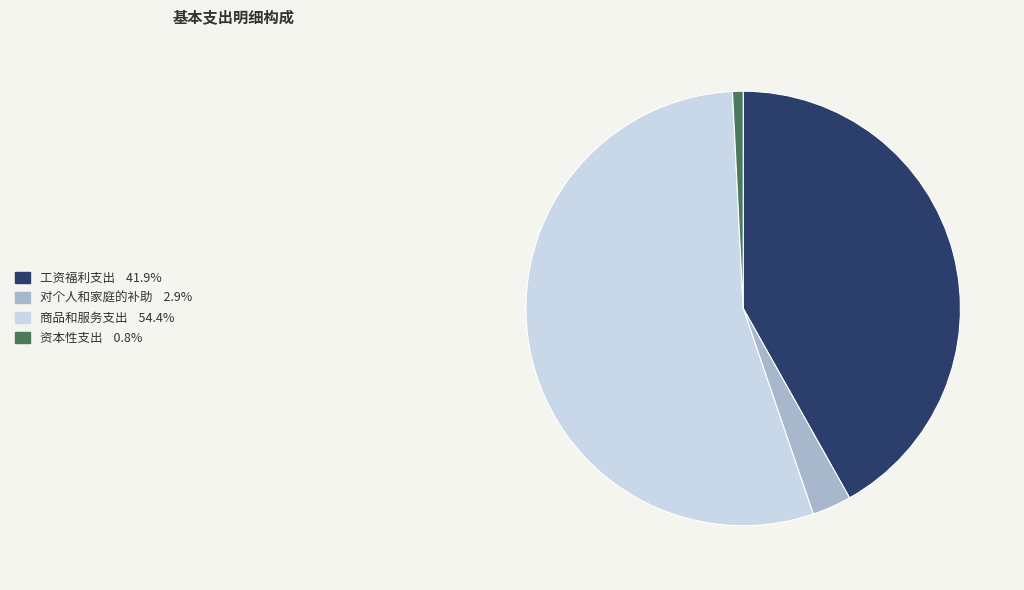

Does any single category account for the majority?

Yes